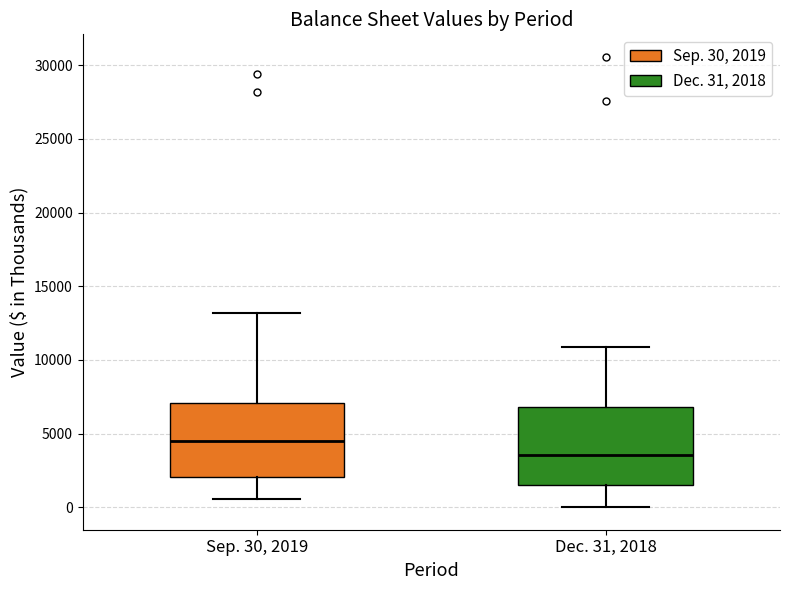

Reading left to right, read every box against the y-axis: the position of its median line, the range the box covers, and the ends of its whiskers. The values are not printed on the chart, so give them approximately, as read against the axis.

Sep. 30, 2019: median 4500, box 2000 to 7000, whiskers 500 to 13000
Dec. 31, 2018: median 3500, box 1500 to 7000, whiskers 0 to 11000